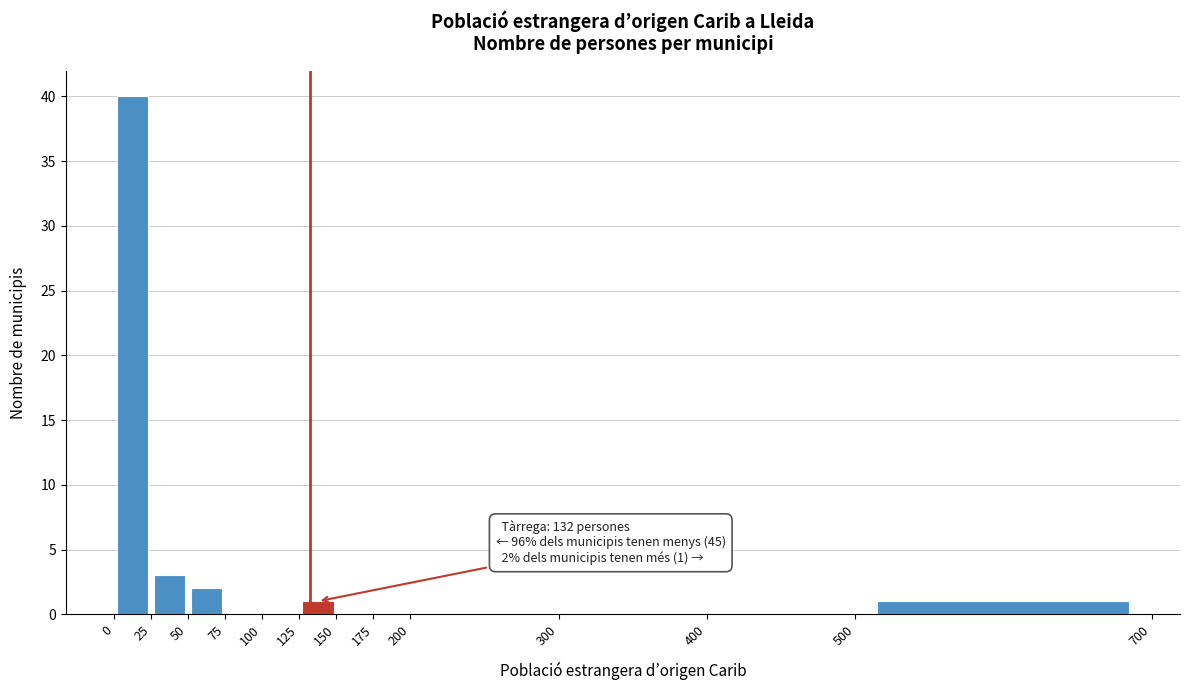

Which range on the x-axis has the tallest bar?

0 to 25